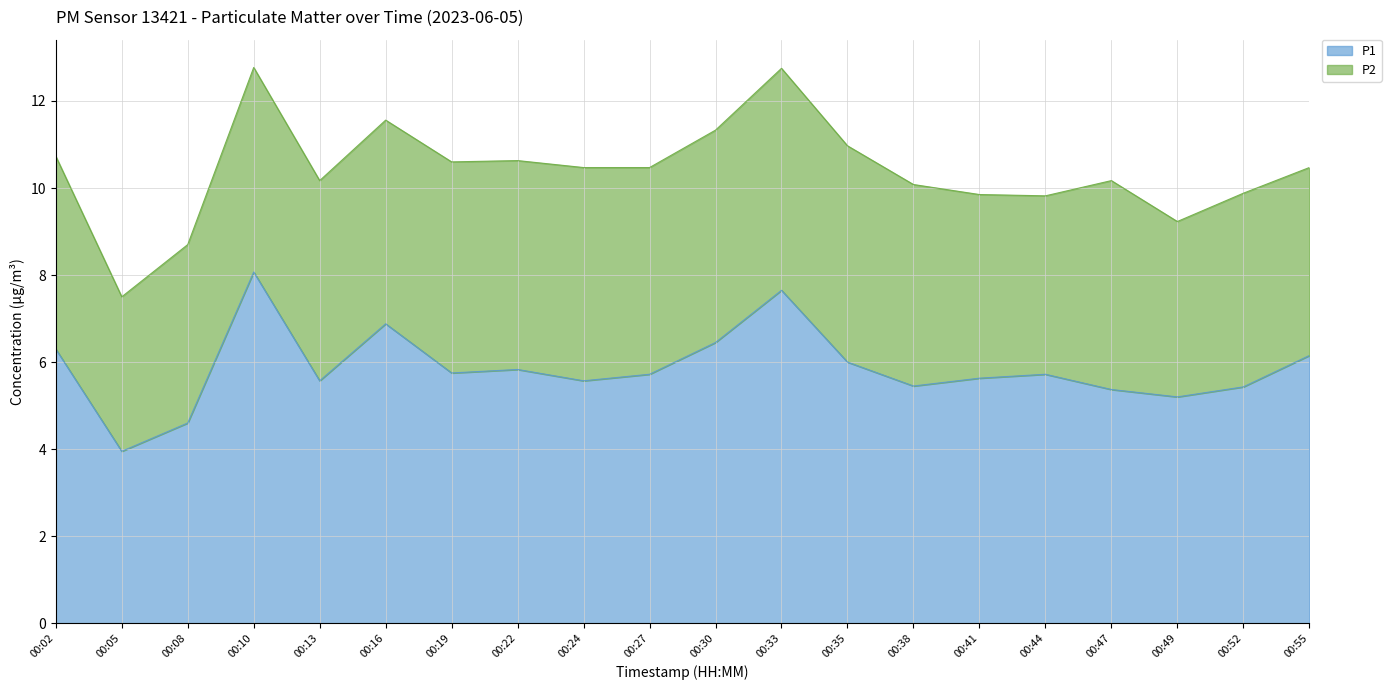

What is the difference between the maximum and minimum values?

4.1